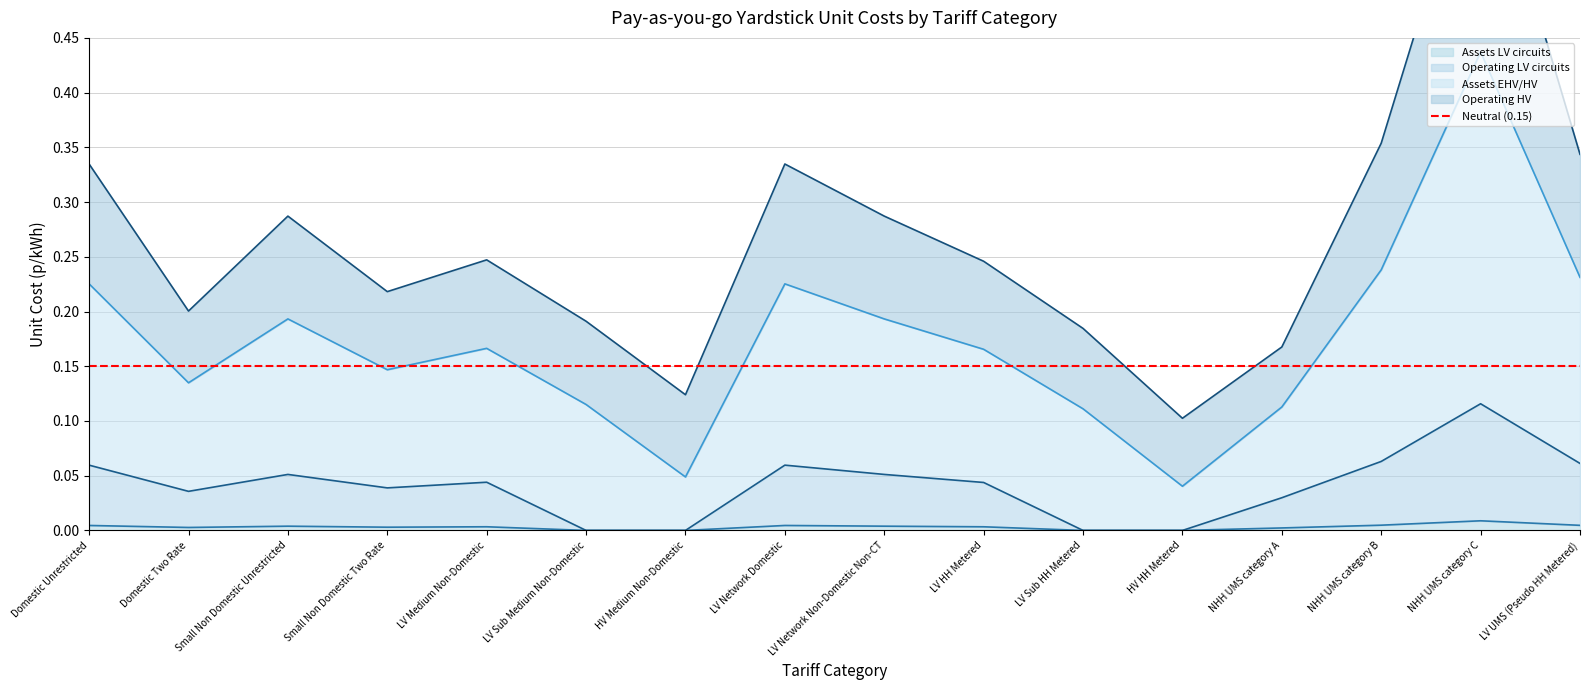

True or false: Assets LV circuits and Operating LV circuits intersect in this chart.

False